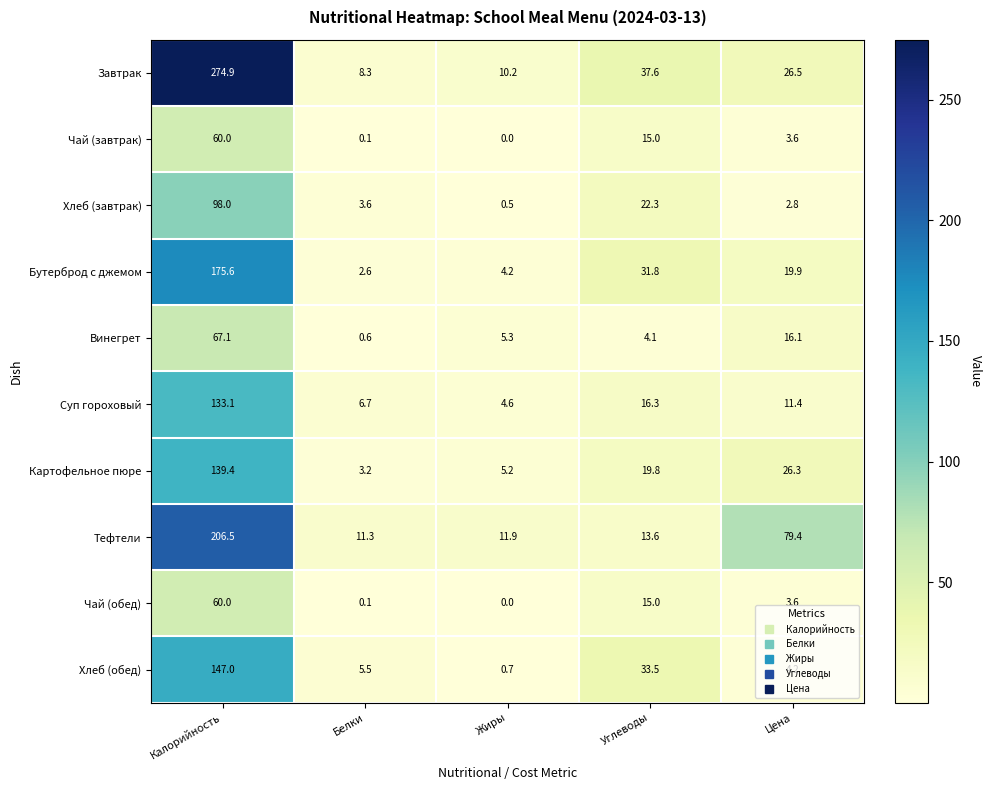

Read the Суп гороховый value at Жиры.

4.6